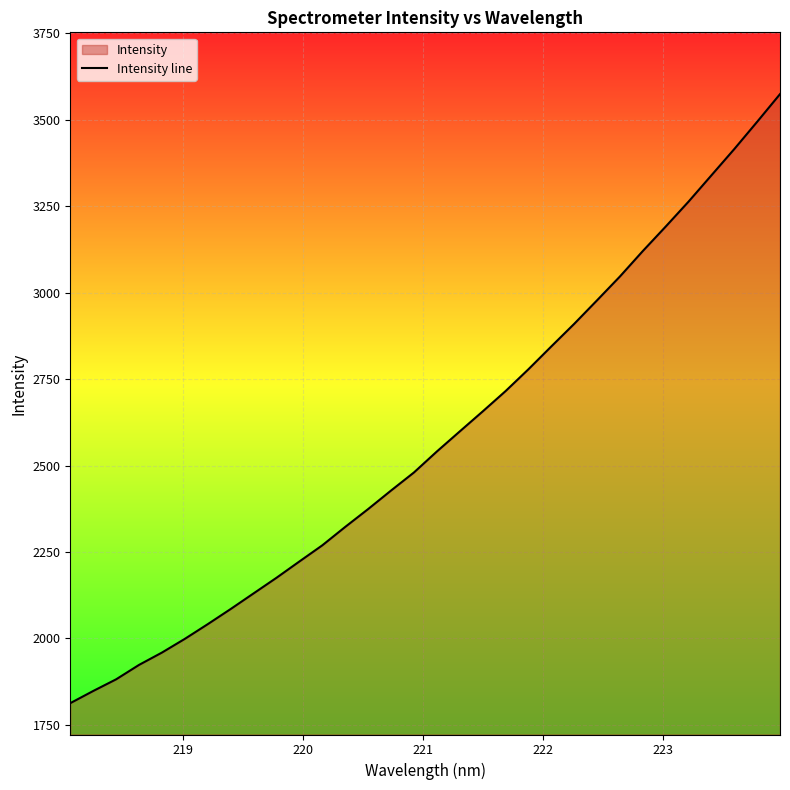

What is the difference between the maximum and minimum values?

1761.5